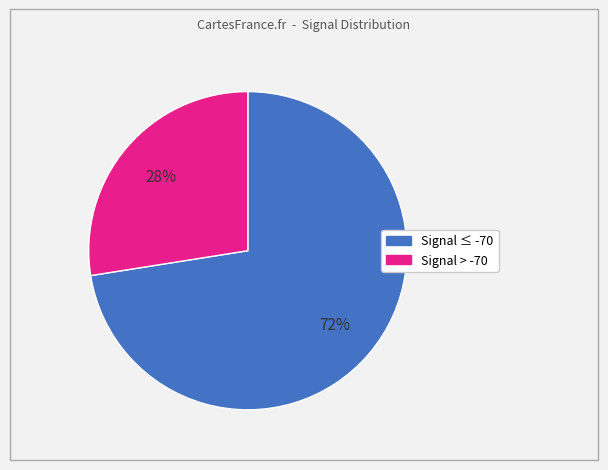

To the nearest percent, what is the average slice percentage?

50%